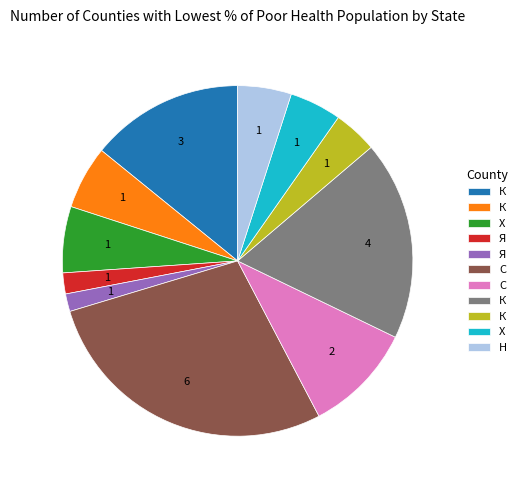

Is there a majority slice in this chart?

No